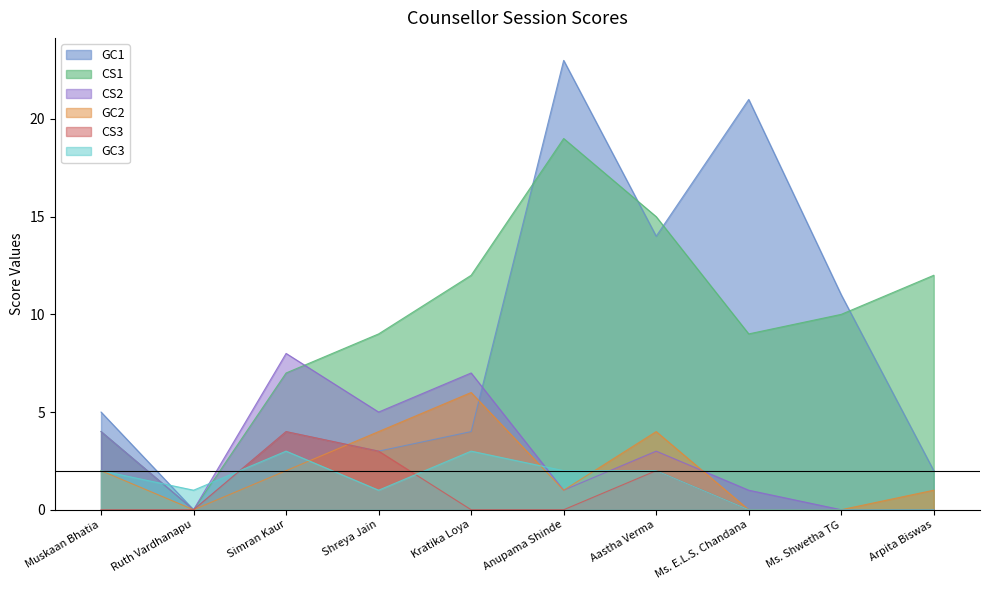

Where do GC3 and CS1 first cross each other?

Muskaan Bhatia and Ruth Vardhanapu